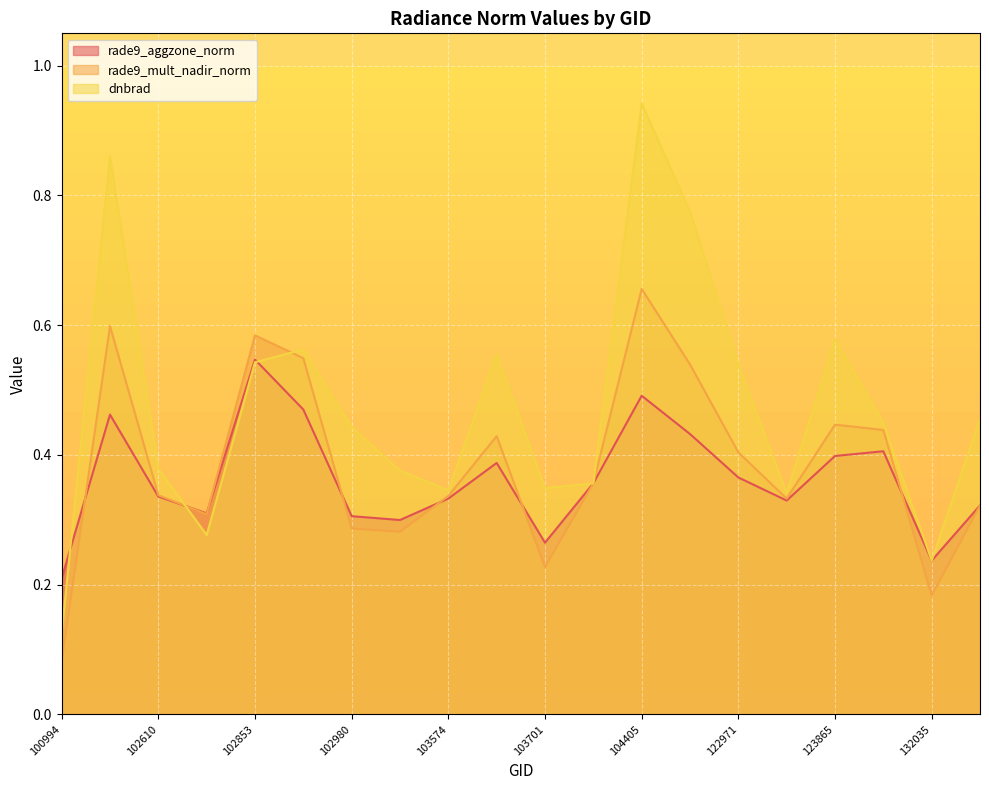

How many categories are shown in the chart?

20